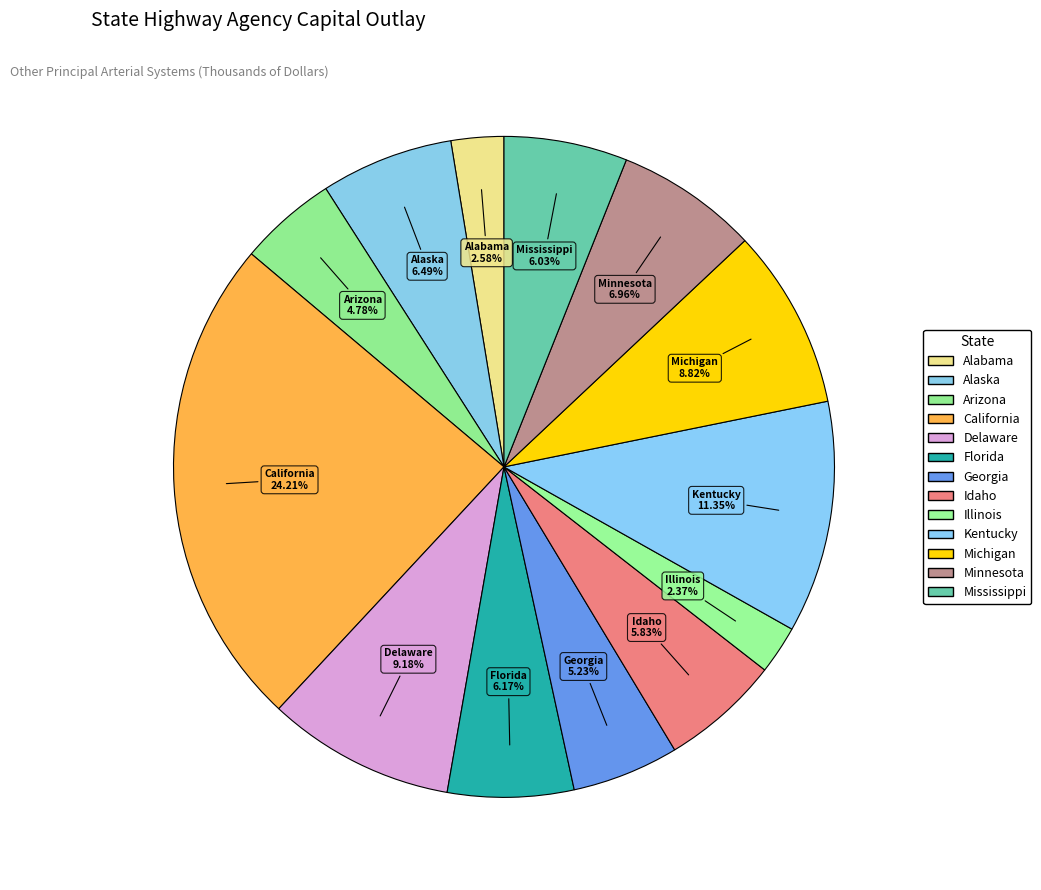

How many slices are in this pie chart?

13